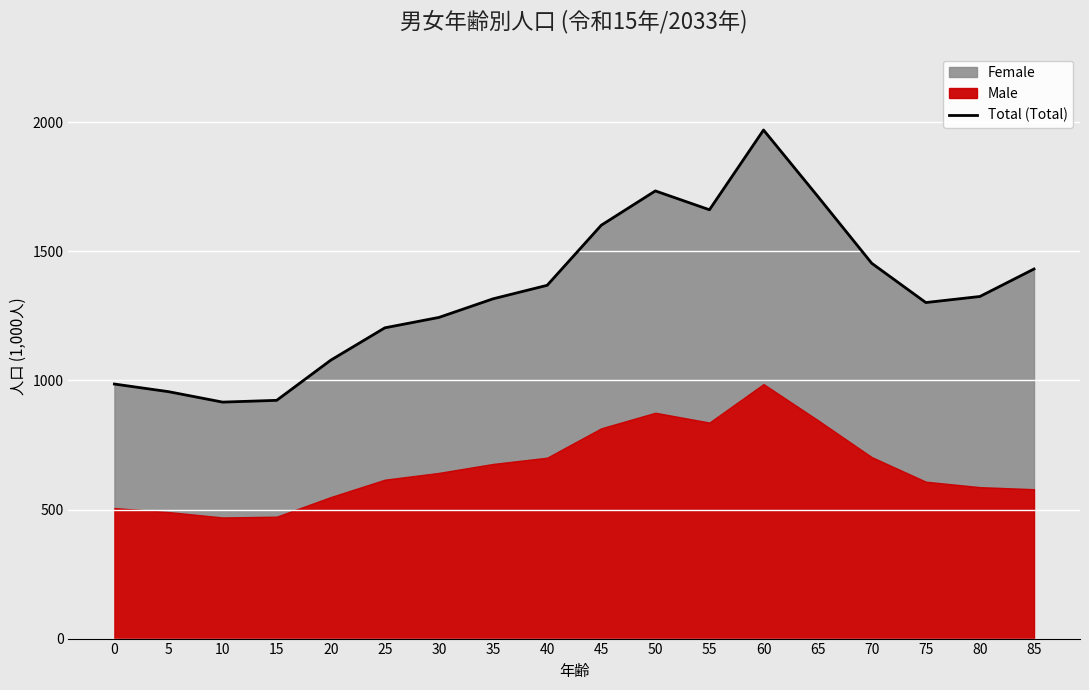

What is the ratio of the value at 40 to the value at 0?

1.4